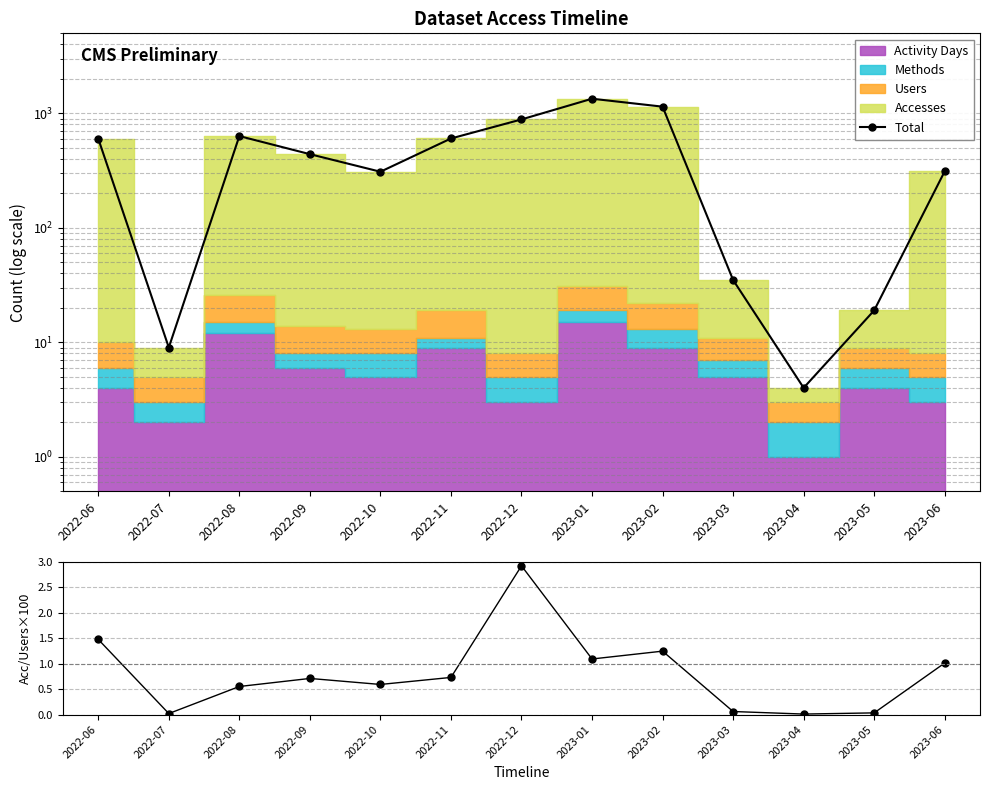

What is the difference between the maximum and minimum values in the Accesses/Users×100 series?

2.9